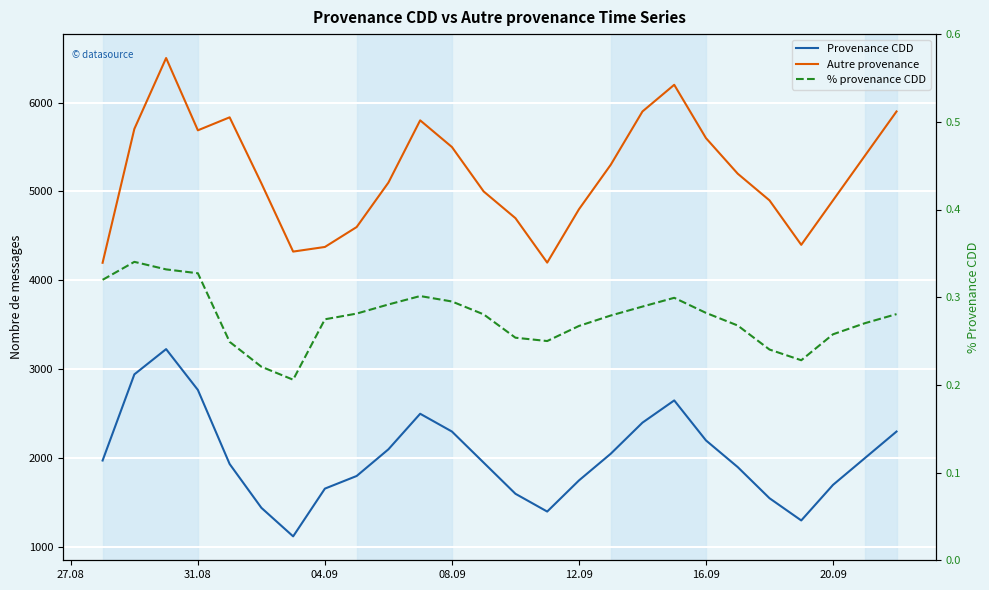

True or false: Provenance CDD and Autre provenance intersect in this chart.

False